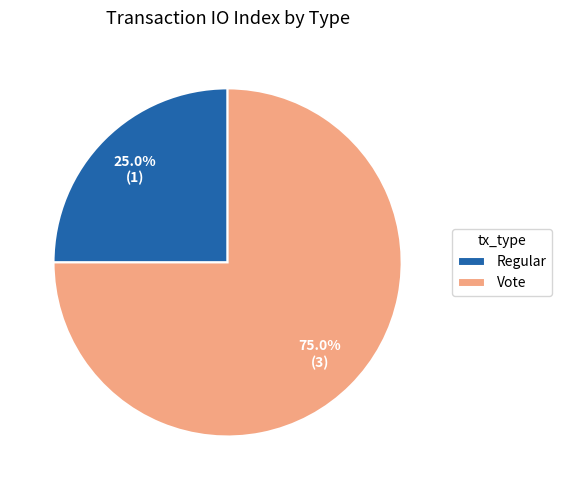

Is there a majority slice in this chart?

Yes